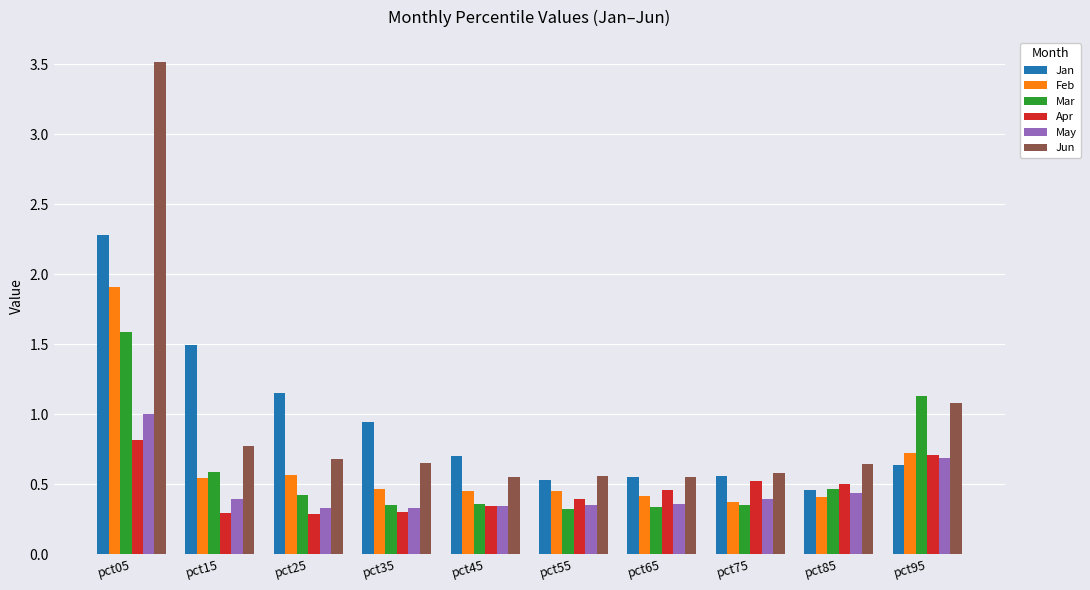

True or false: May has a value of 0.3 at pct45.

True